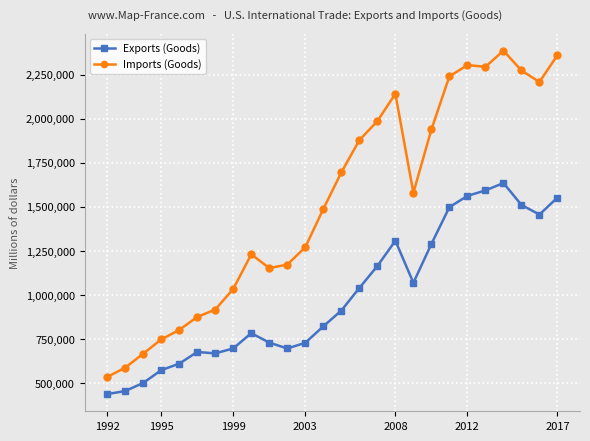

True or false: Imports (Goods) has more than 1 points higher than both neighbors.

True